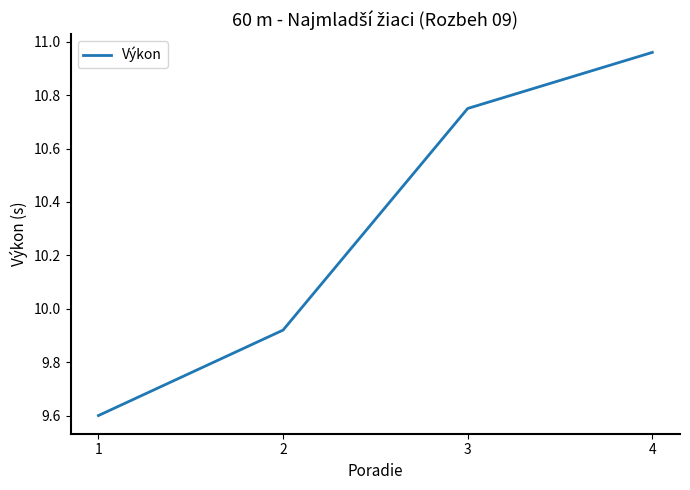

Approximately how many times larger is the value at 1 compared to 4?

0.9